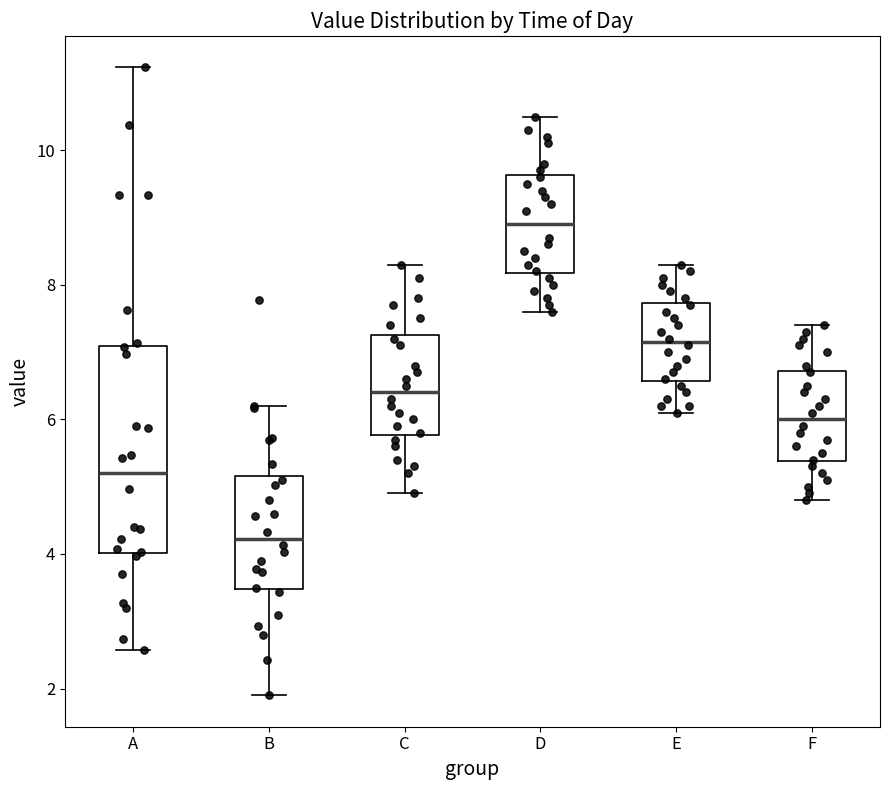

Reading left to right, transcribe this box plot: for each box, give where its median line is, the range the box spans, and where its two whiskers end, as read against the y-axis. The values are not printed on the chart, so give them approximately, as read against the axis.

A: median 5.2, box 4.0 to 7.0, whiskers 2.6 to 11.2
B: median 4.2, box 3.4 to 5.2, whiskers 2.0 to 6.2
C: median 6.4, box 5.8 to 7.2, whiskers 5.0 to 8.4
D: median 9.0, box 8.2 to 9.6, whiskers 7.6 to 10.6
E: median 7.2, box 6.6 to 7.8, whiskers 6.2 to 8.4
F: median 6.0, box 5.4 to 6.8, whiskers 4.8 to 7.4